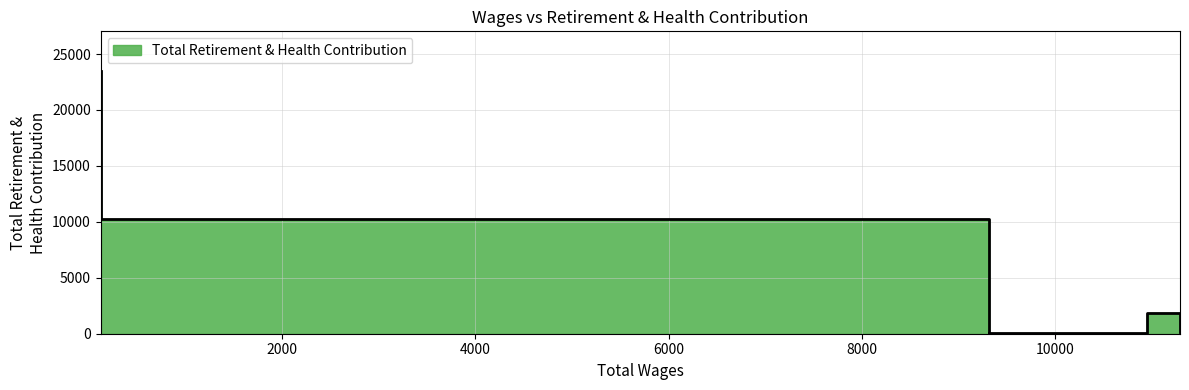

How many series are shown in this chart?

1